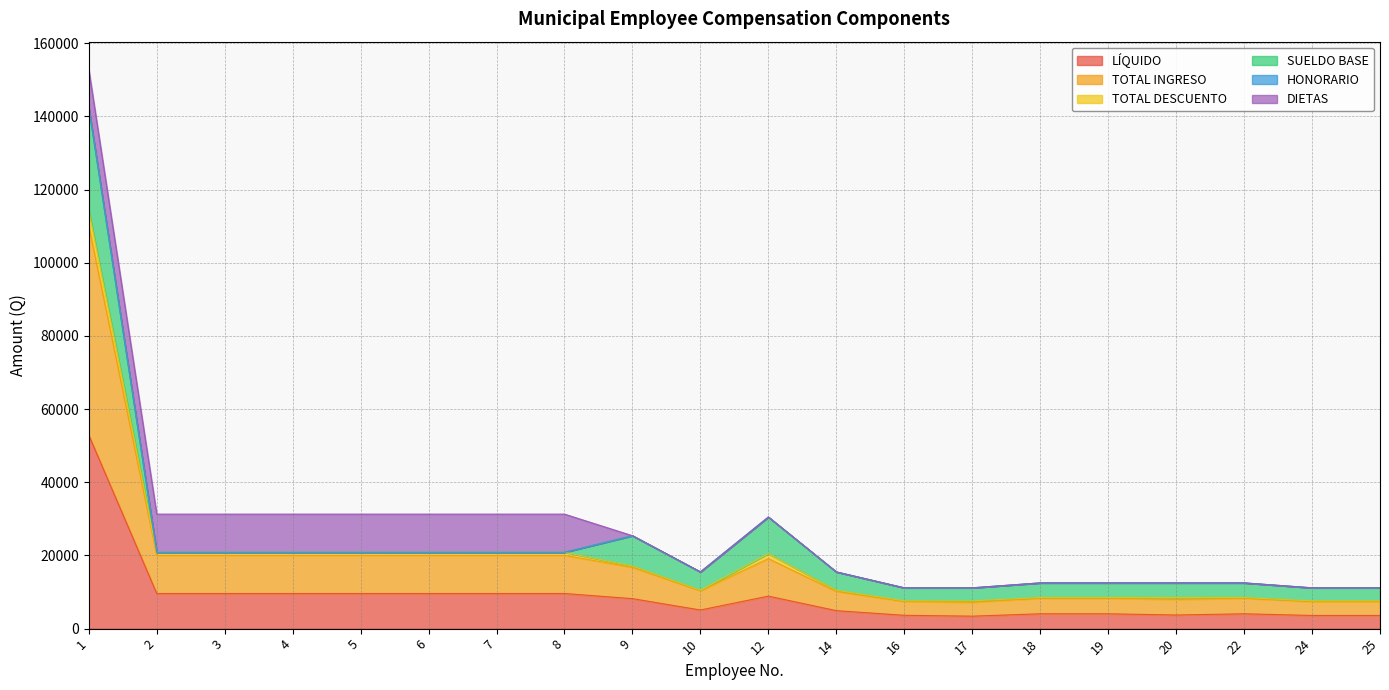

The LÍQUIDO series shows 3410.2 at 17. True or false?

True